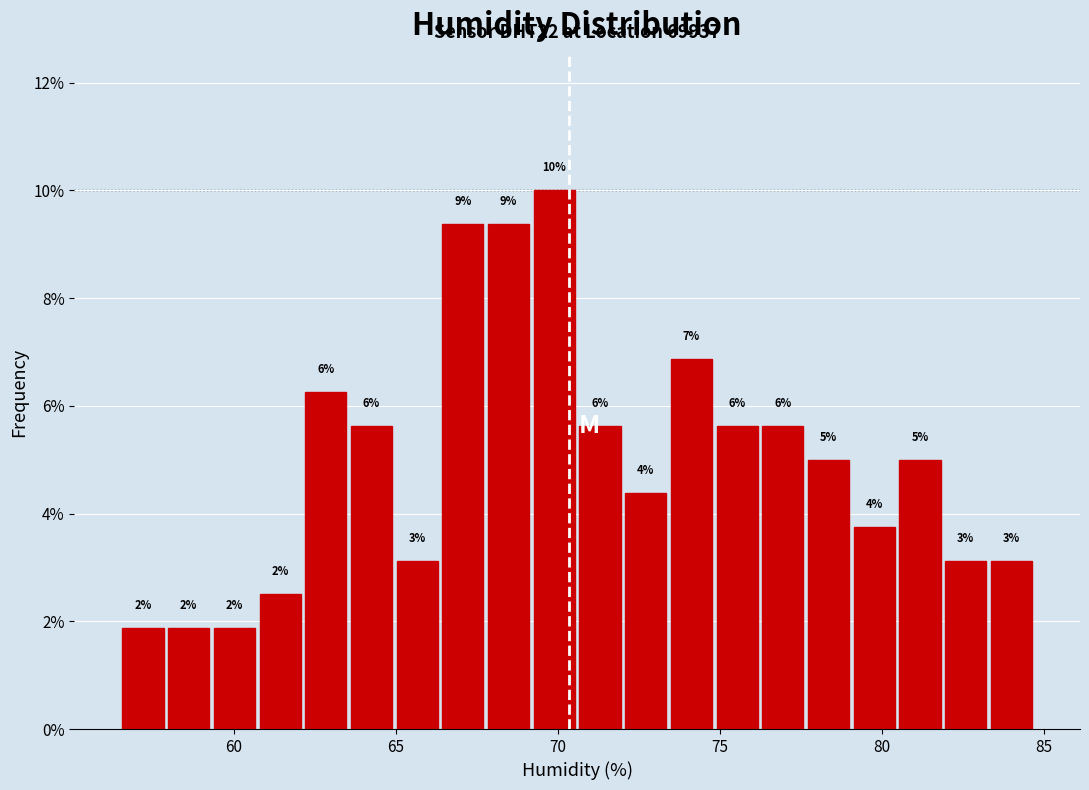

Around what value on the x-axis is the tallest bar? Give the approximate position of its centre, as read against the axis.

70.0